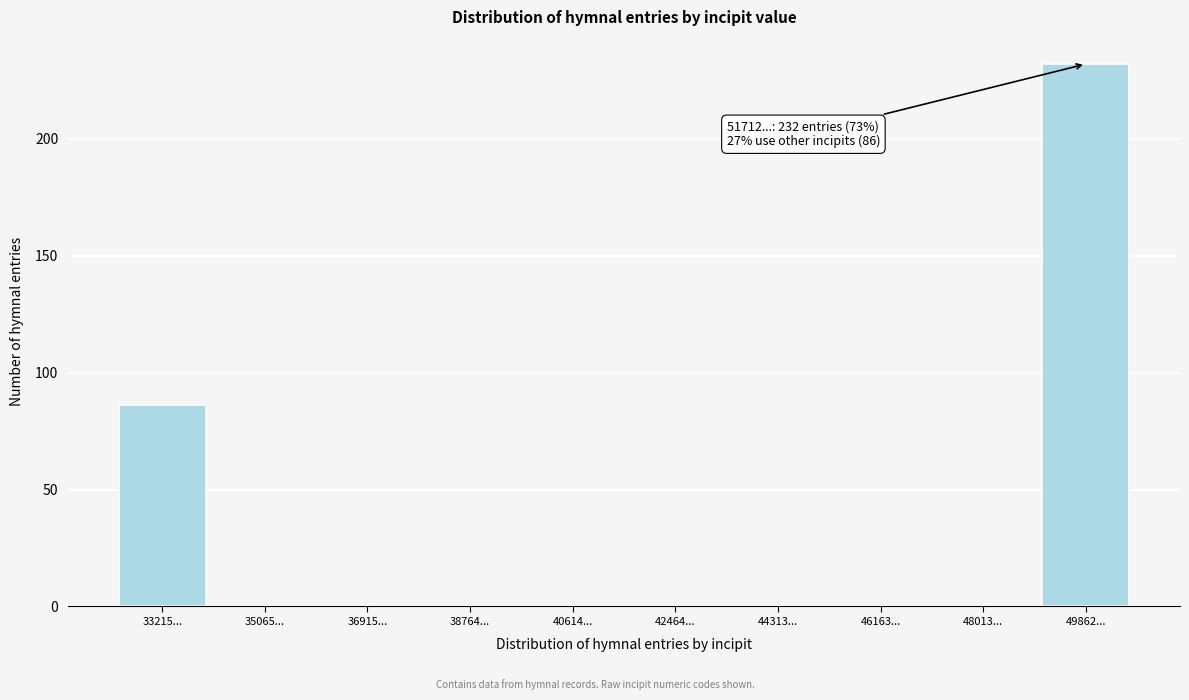

Reading left to right, list all the values displayed in this chart.

33215...=86	35065...=0	36915...=0	38764...=0	40614...=0	42464...=0	44313...=0	46163...=0	48013...=0	49862...=232